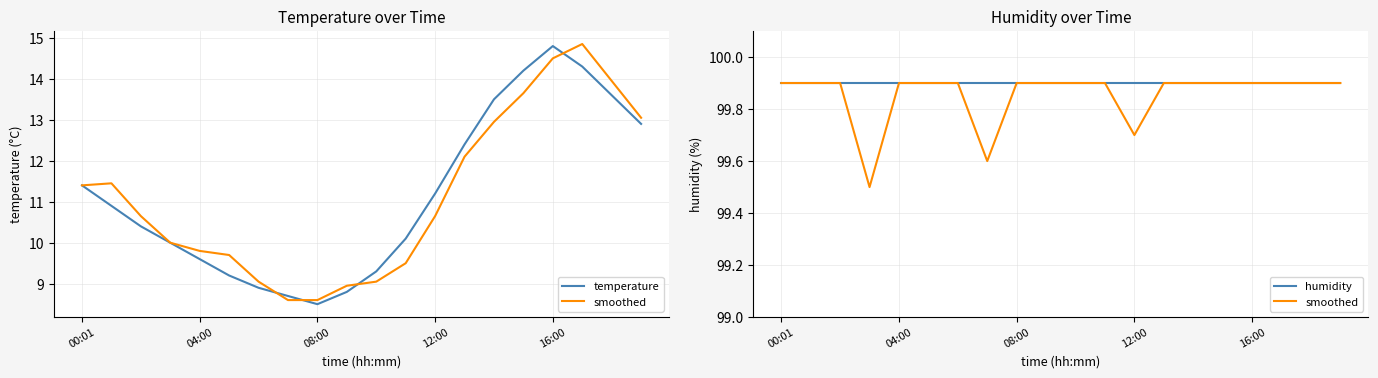

Rank the series by their maximum value, from highest to lowest.

smoothed, humidity, temperature